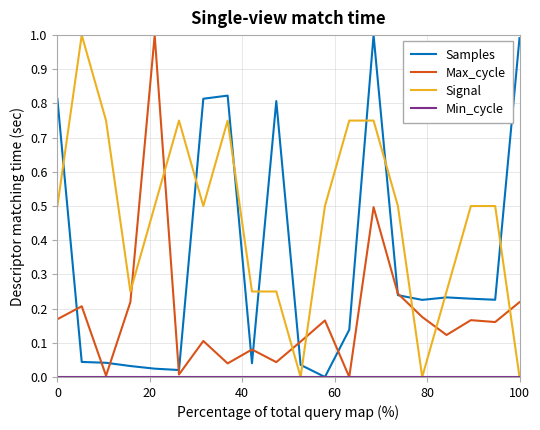

What is the maximum value shown in the chart?

1.0